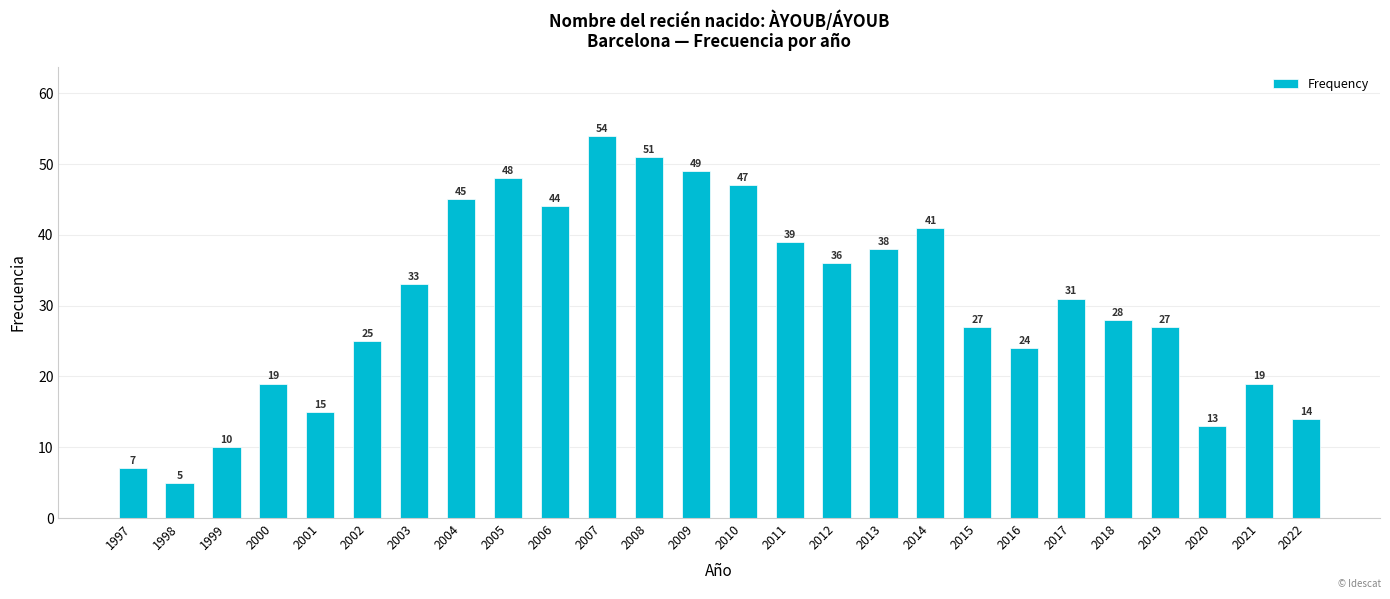

True or false: the data shows 33 at 2003.

True